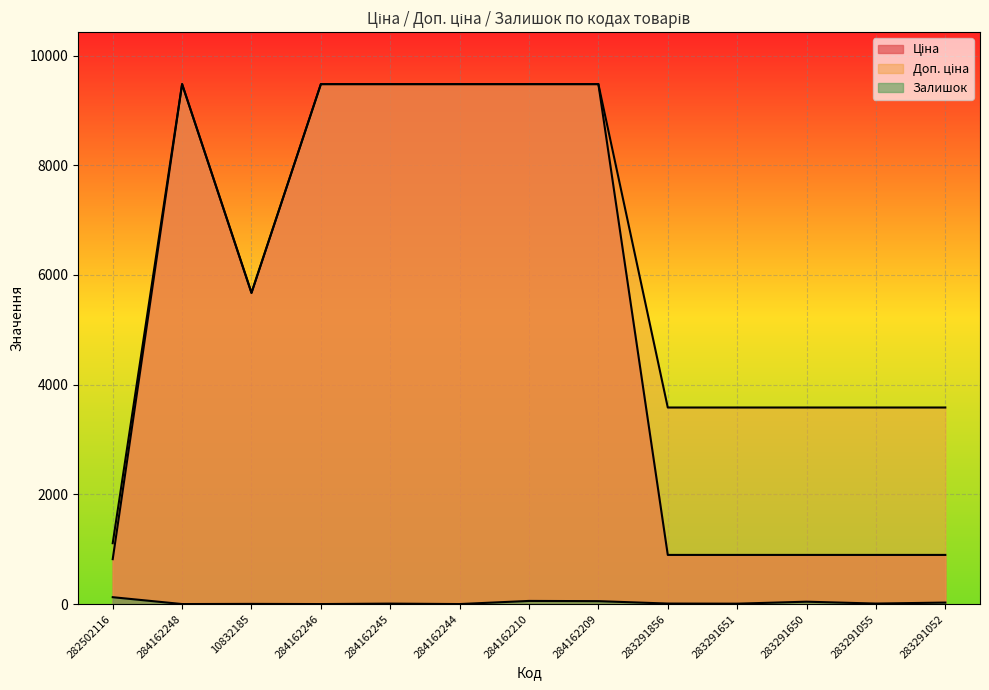

Rank the series at 284162209 from highest to lowest value.

Ціна, Доп. ціна, Залишок